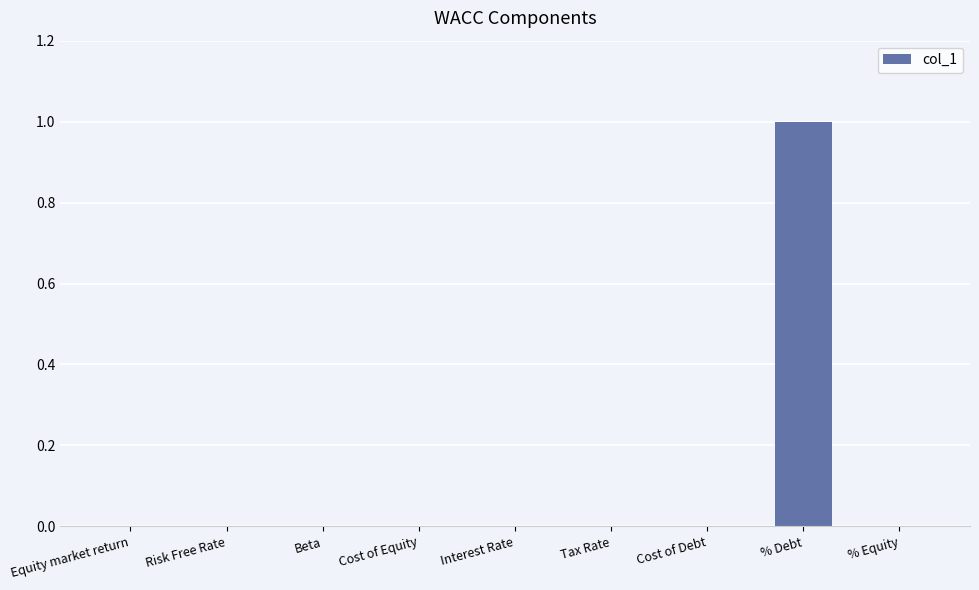

Does the chart contain stacked bars?

No